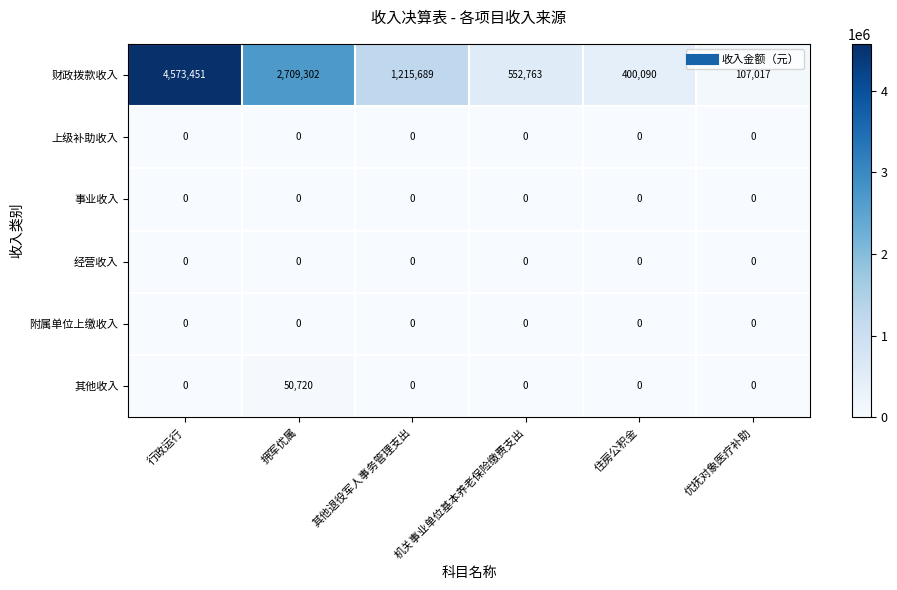

Which series has the largest range (max minus min)?

财政拨款收入